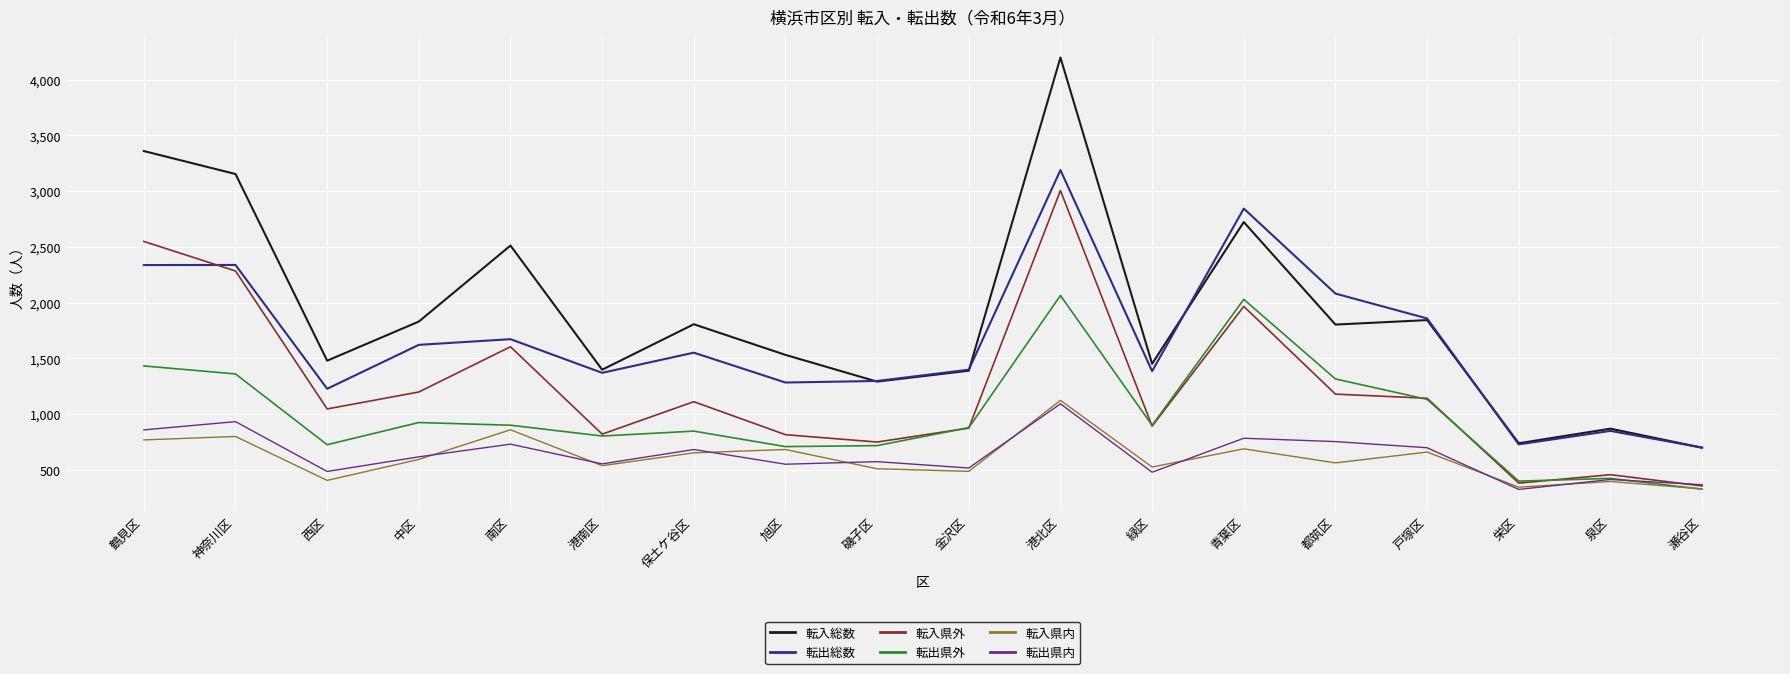

The value of 転出県内 at 港南区 is 182. True or false?

False